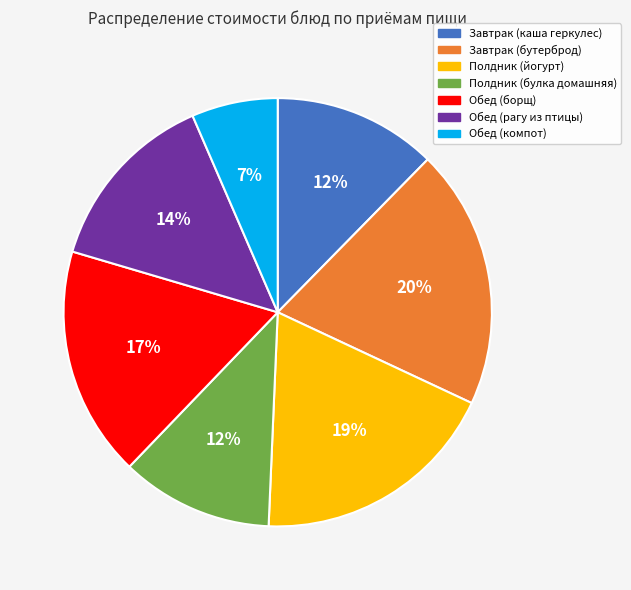

How many segments does this pie chart have?

7